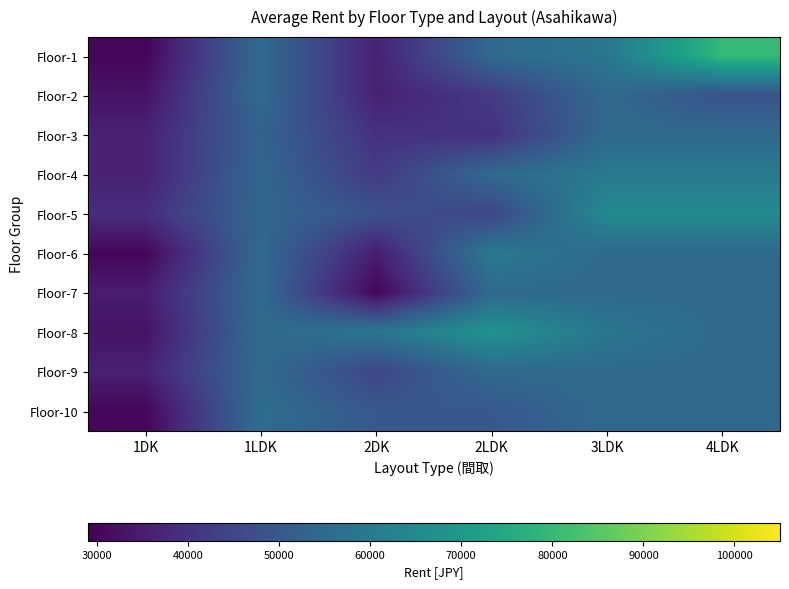

Between 2DK and 1LDK, which is larger?

1LDK